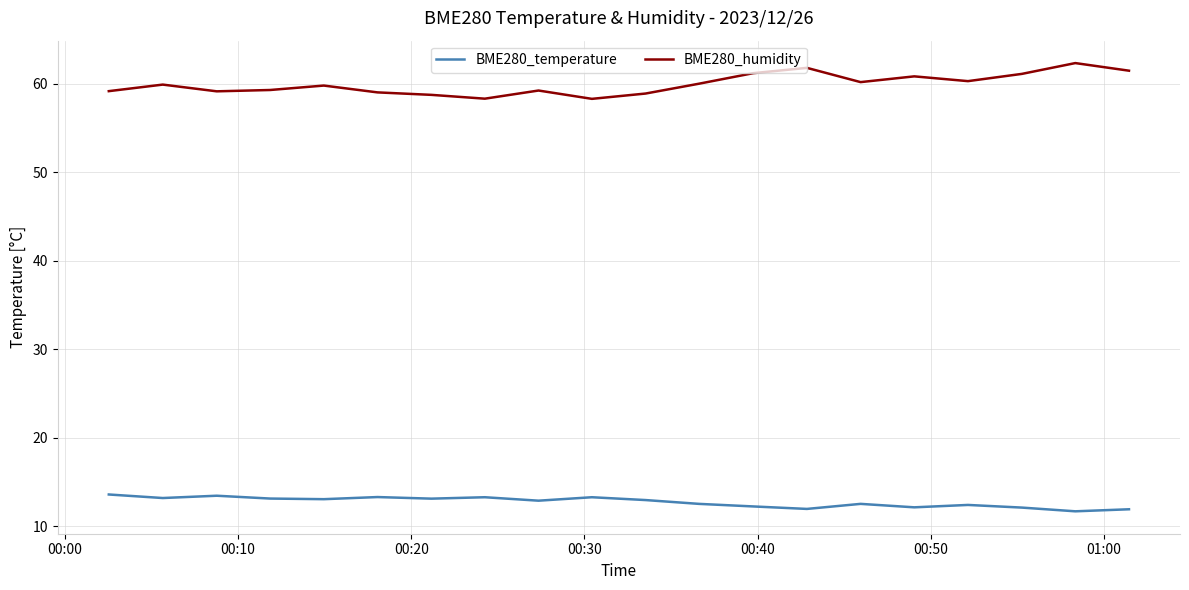

True or false: BME280_temperature and BME280_humidity cross at least once.

False